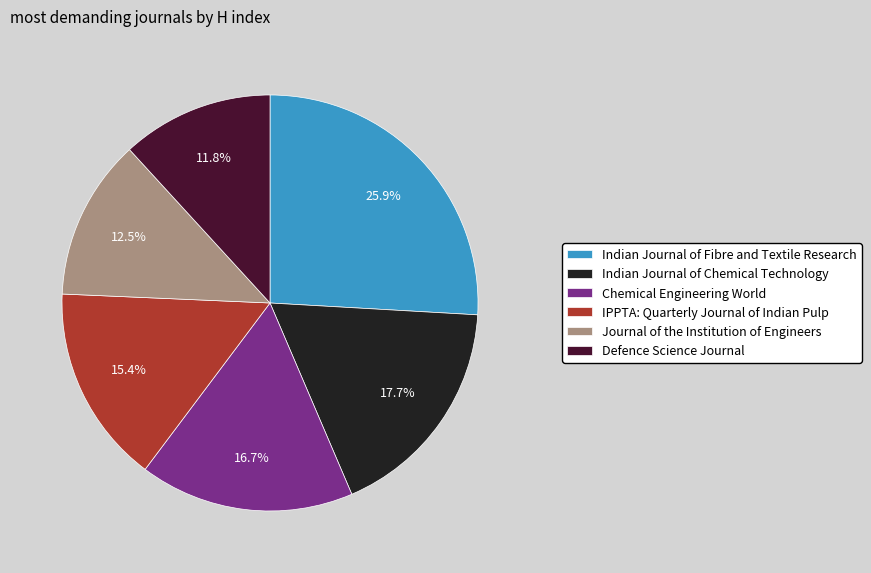

Which slice is the largest?

Indian Journal of Fibre and Textile Research